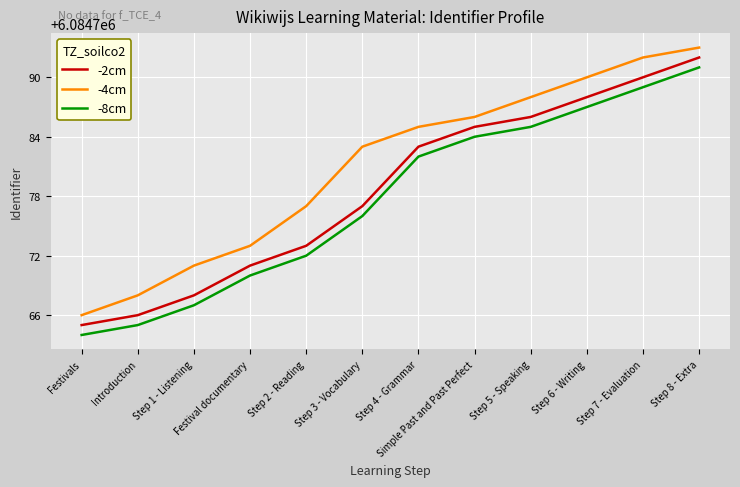

Reading left to right, transcribe all the data shown in this chart.

-2cm: Festivals=6084765	Introduction=6084766	Step 1 - Listening=6084768	Festival documentary=6084771	Step 2 - Reading=6084773	Step 3 - Vocabulary=6084777	Step 4 - Grammar=6084783	Simple Past and Past Perfect=6084785	Step 5 - Speaking=6084786	Step 6 - Writing=6084788	Step 7 - Evaluation=6084790	Step 8 - Extra=6084792
-4cm: Festivals=6084766	Introduction=6084768	Step 1 - Listening=6084771	Festival documentary=6084773	Step 2 - Reading=6084777	Step 3 - Vocabulary=6084783	Step 4 - Grammar=6084785	Simple Past and Past Perfect=6084786	Step 5 - Speaking=6084788	Step 6 - Writing=6084790	Step 7 - Evaluation=6084792	Step 8 - Extra=6084793
-8cm: Festivals=6084764	Introduction=6084765	Step 1 - Listening=6084767	Festival documentary=6084770	Step 2 - Reading=6084772	Step 3 - Vocabulary=6084776	Step 4 - Grammar=6084782	Simple Past and Past Perfect=6084784	Step 5 - Speaking=6084785	Step 6 - Writing=6084787	Step 7 - Evaluation=6084789	Step 8 - Extra=6084791